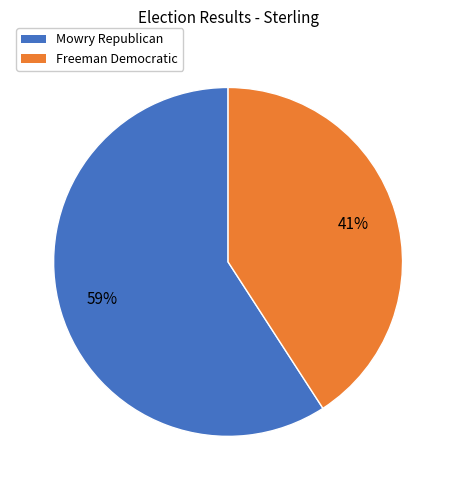

Is there any slice that represents more than half of the pie?

Yes